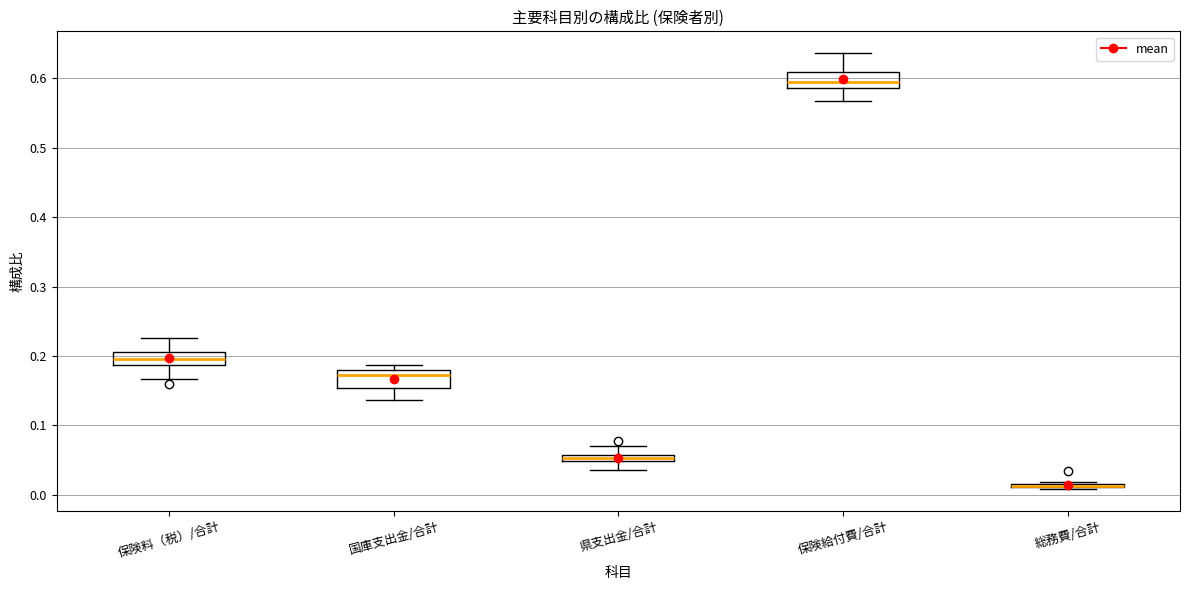

Where is the lower edge of the box for 保険給付費/合計 on the y-axis? The values are not printed on the chart, so give them approximately, as read against the axis.

0.59